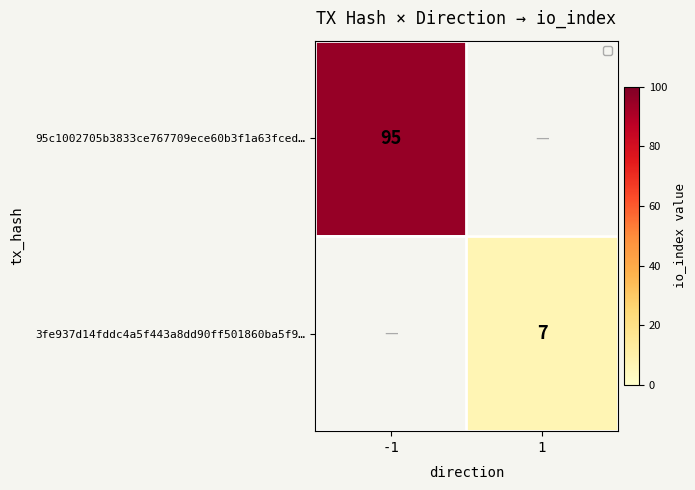

At which category does the chart reach its minimum across all series?

1